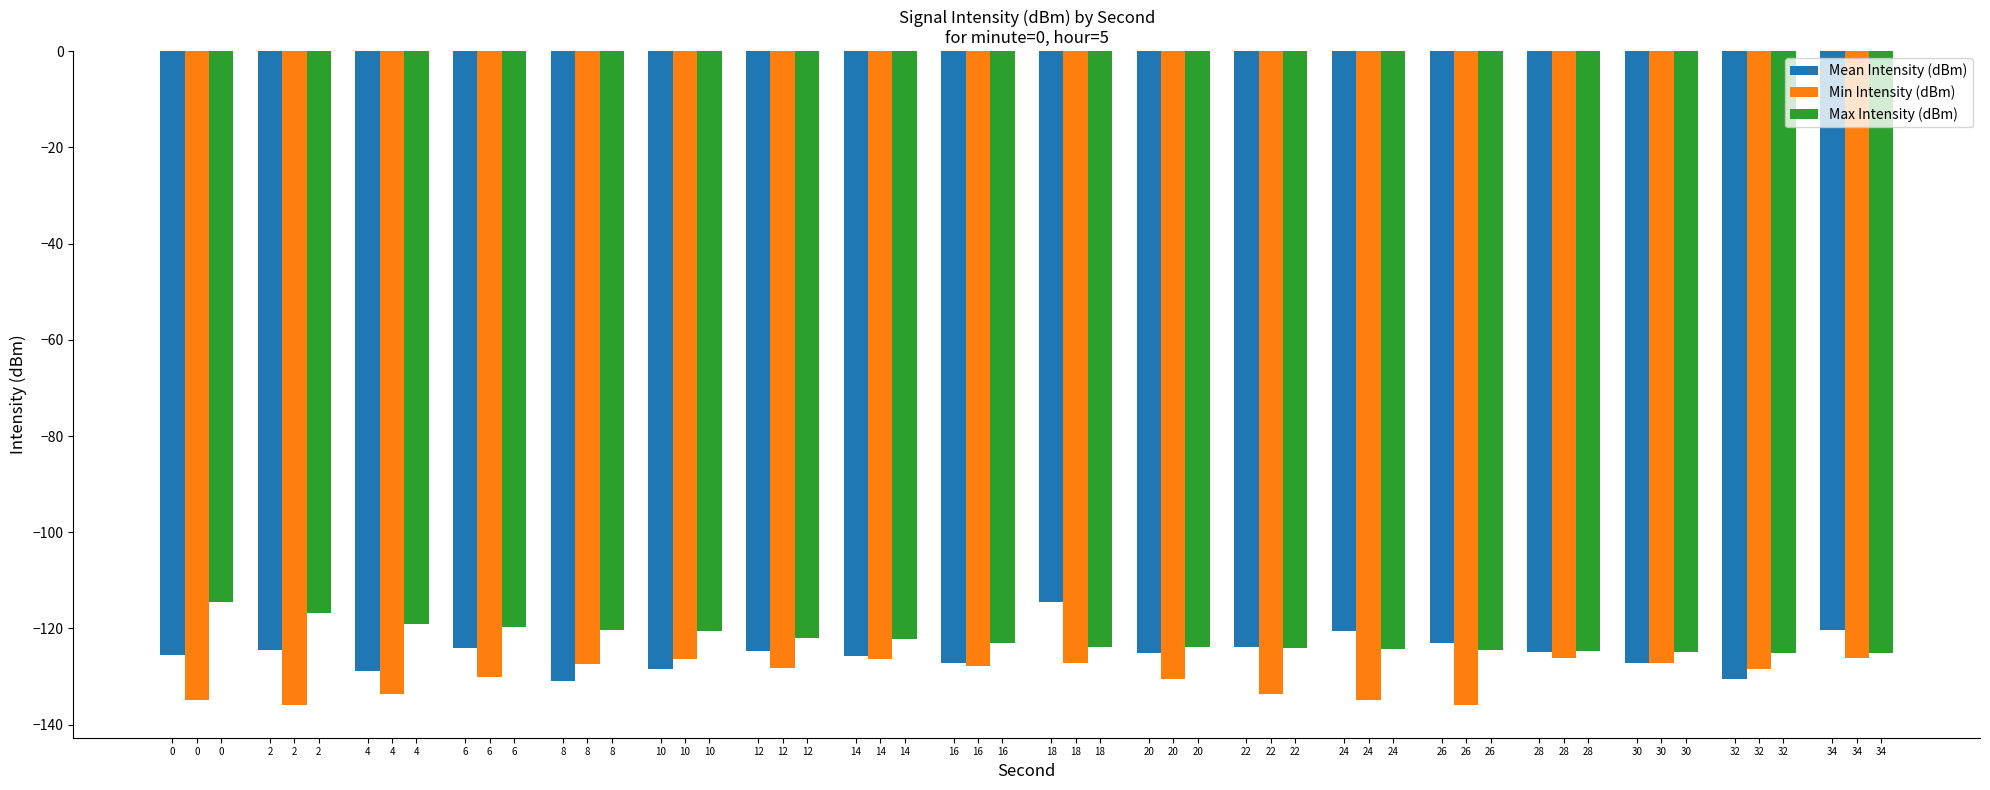

How many bars are there in each group?

3